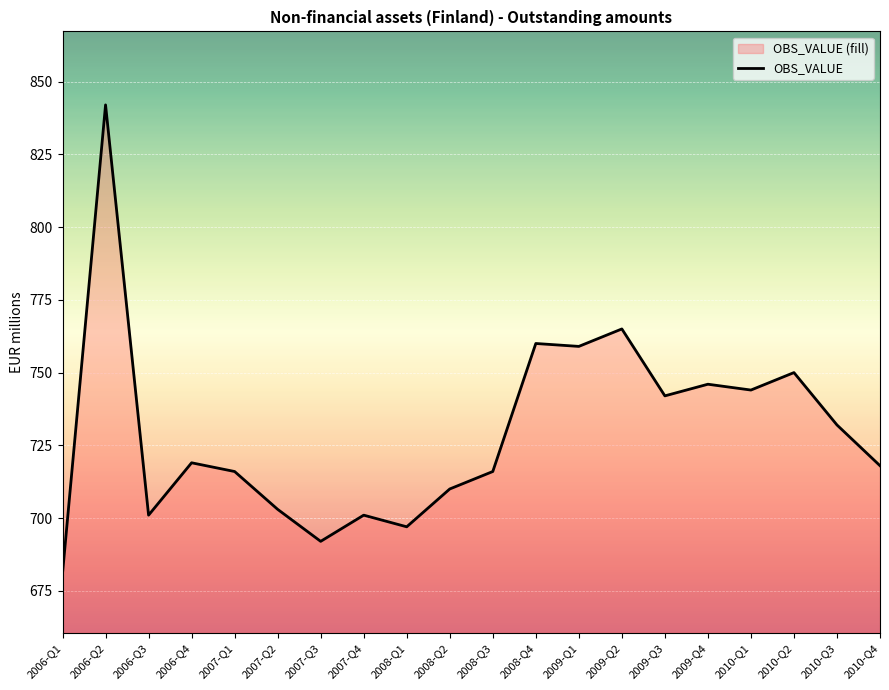

Which has a higher value, 2008-Q2 or 2007-Q3?

2008-Q2